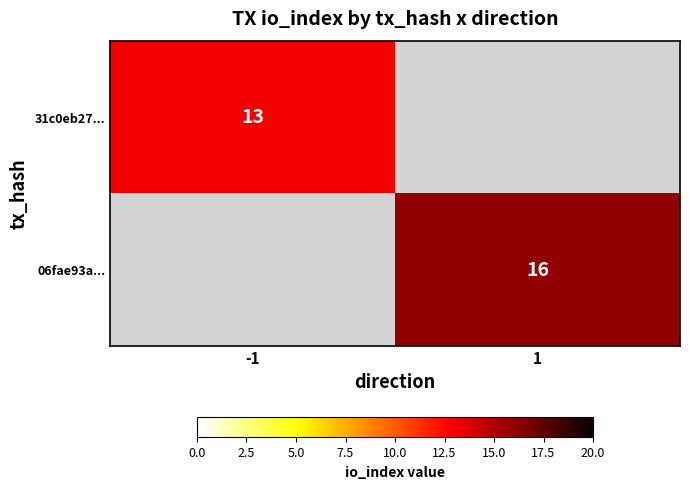

Is it true that 31c0eb27... equals 17 at -1?

False